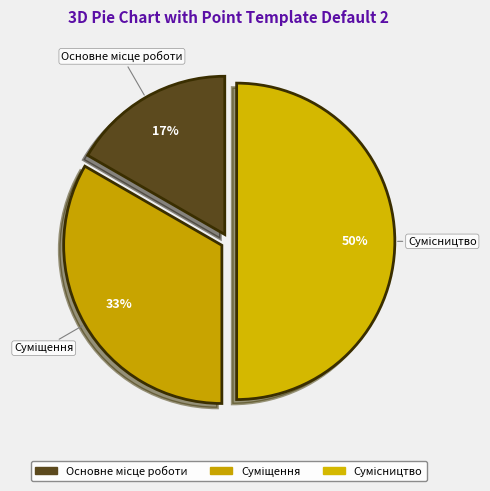

Do Основне місце роботи and Сумісництво together represent more than half of the pie?

Yes